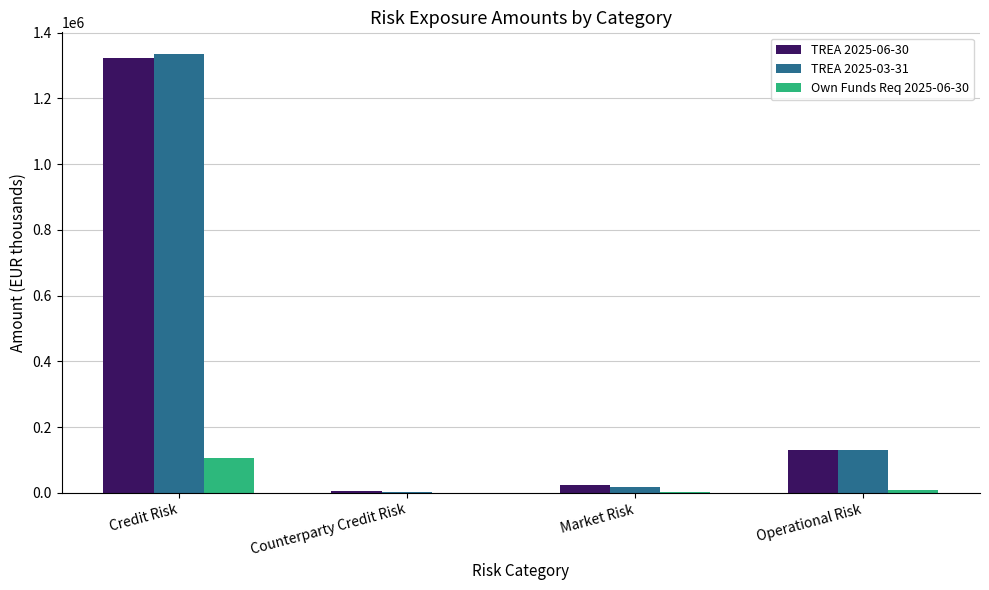

The value of TREA 2025-03-31 at Operational Risk is 131388.4. True or false?

True